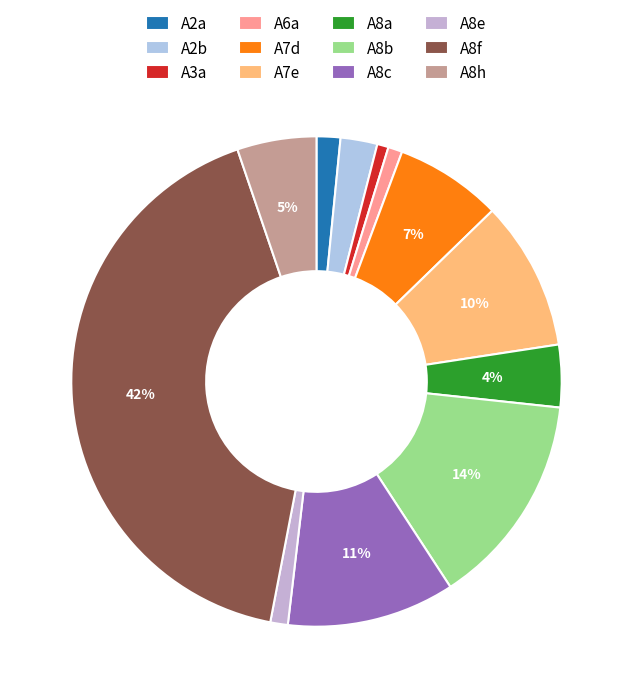

To the nearest percent, what is the average slice percentage?

8%